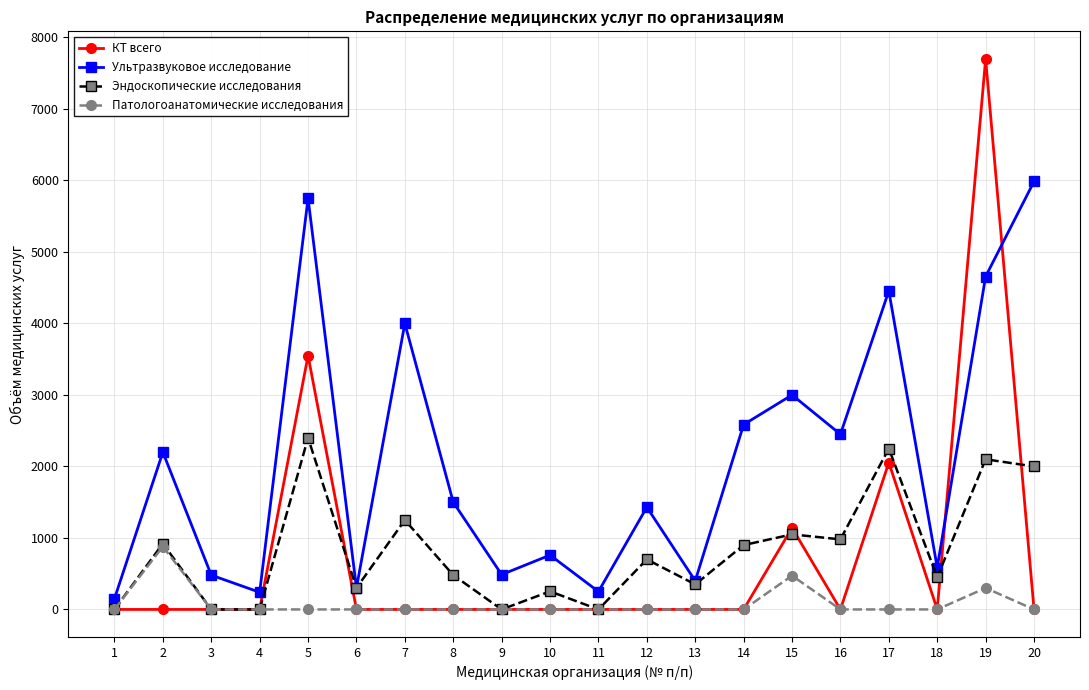

Which category has the highest value across all series?

19